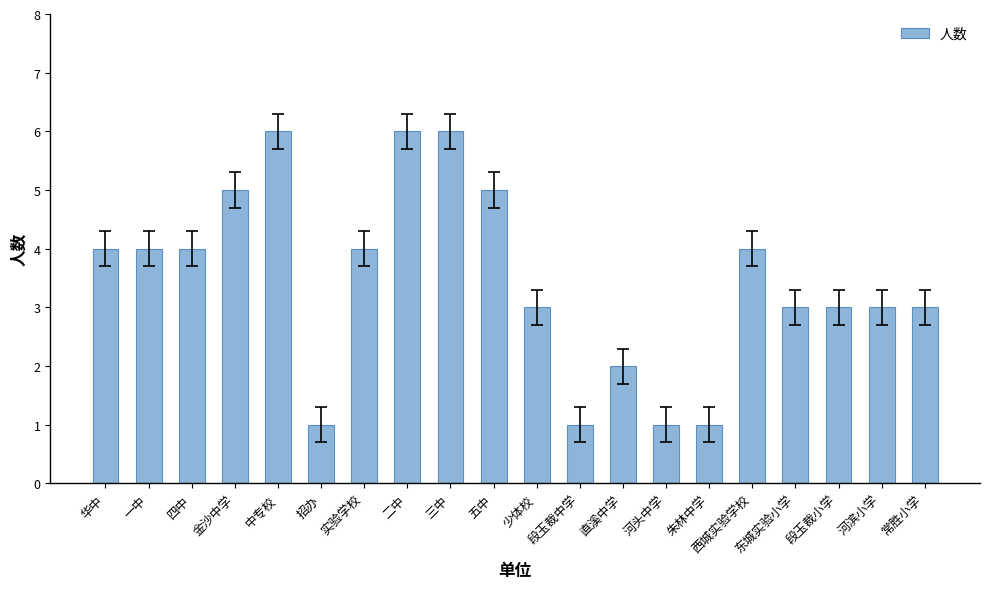

What is the maximum value shown in the chart?

6